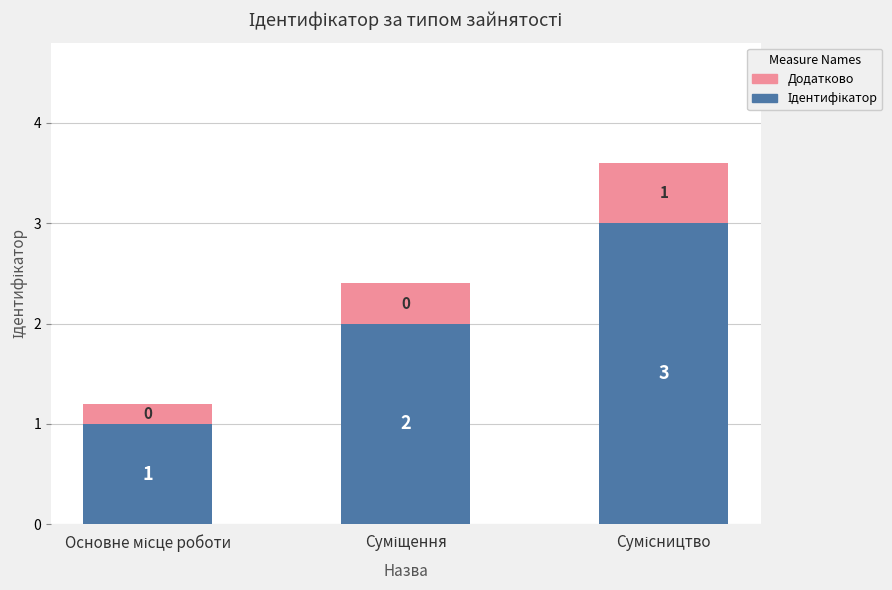

How many Ідентифікатор values are between 1 and 3?

3